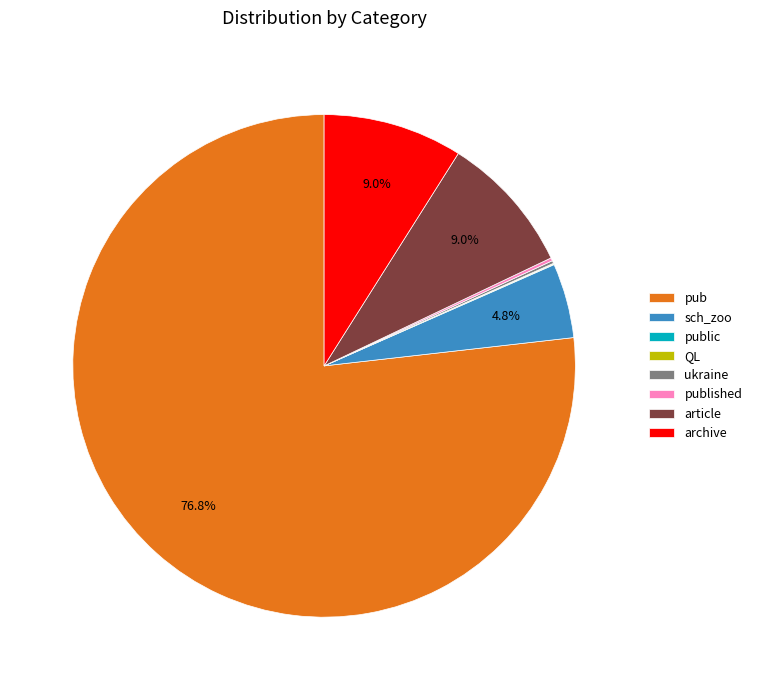

Which category has the biggest portion of the pie?

pub